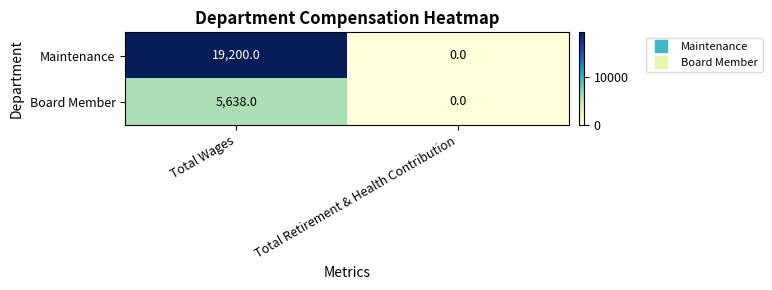

What is the difference between the highest and lowest values at Total Wages?

13562